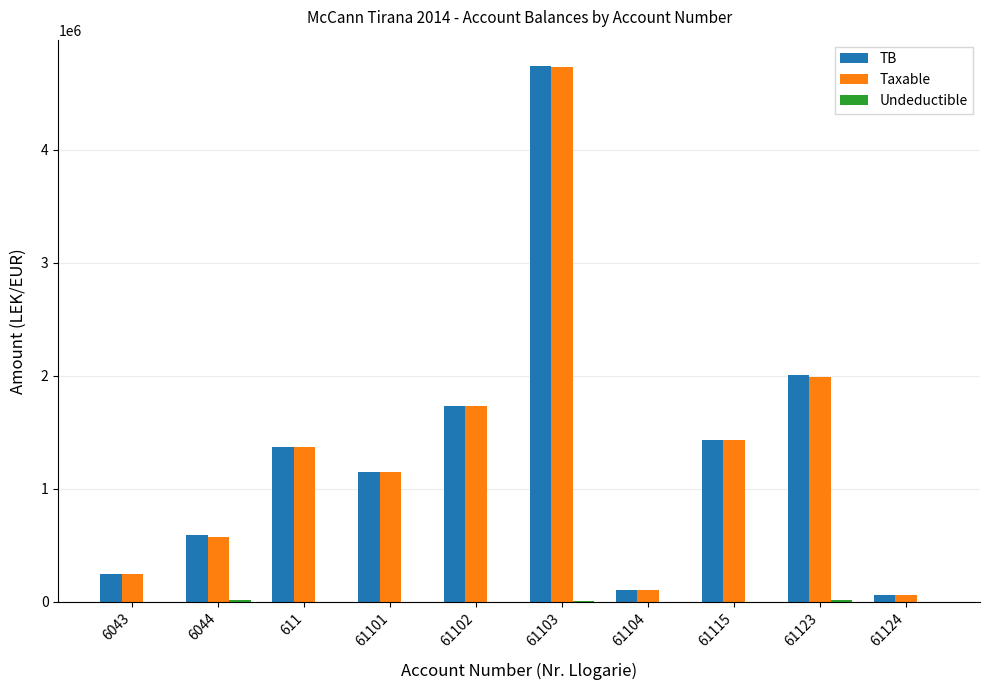

How many groups of bars are there?

10